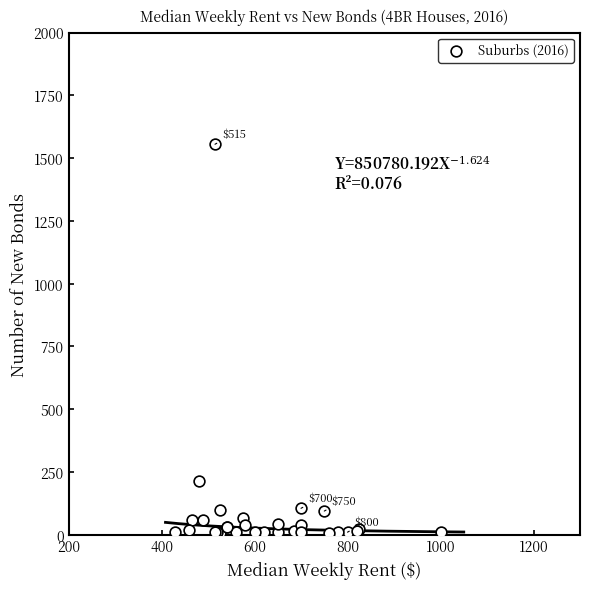

What Y value in the scatter plot is closest to 780?

215